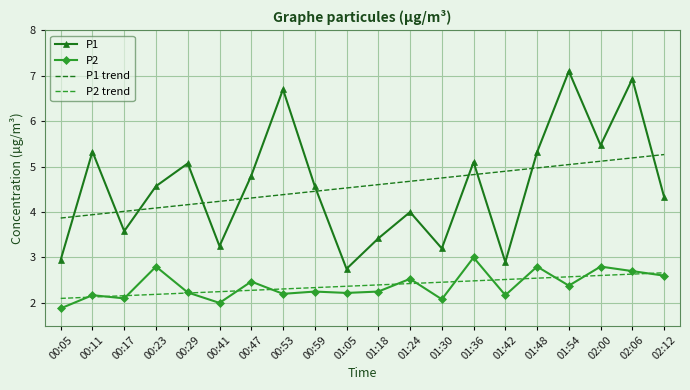

Is it true that P2 equals 2.2 at 01:18?

True